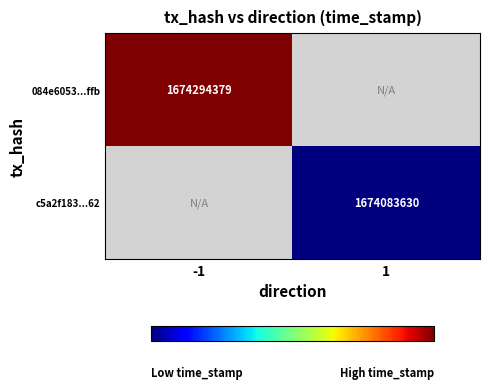

The c5a2f183...62 series shows 586654137 at 1. True or false?

False